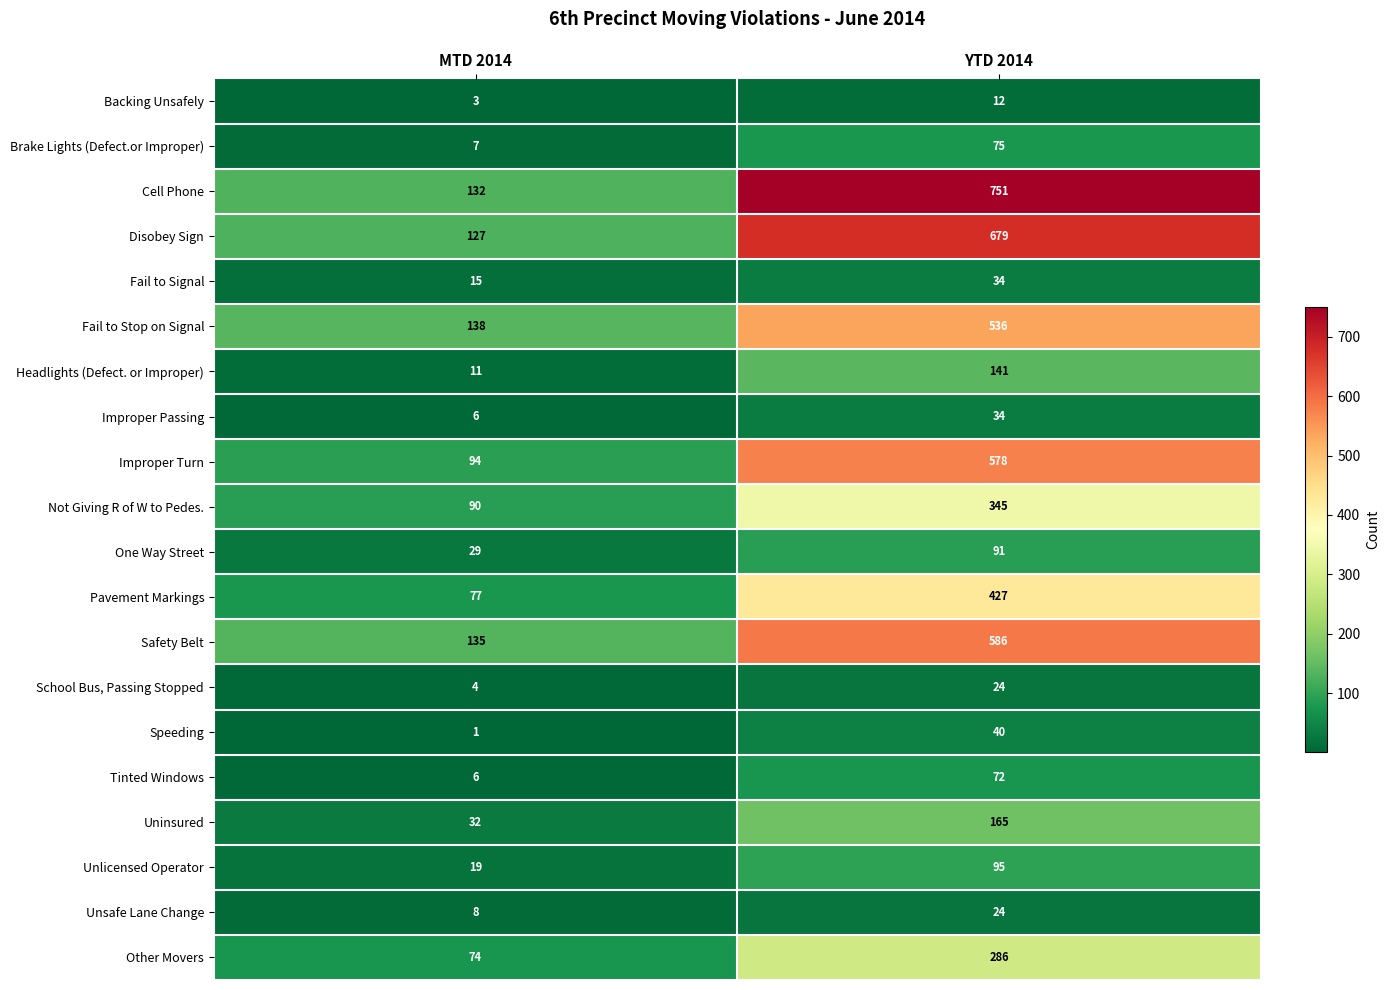

Rank the categories by Unlicensed Operator value from lowest to highest.

MTD 2014, YTD 2014